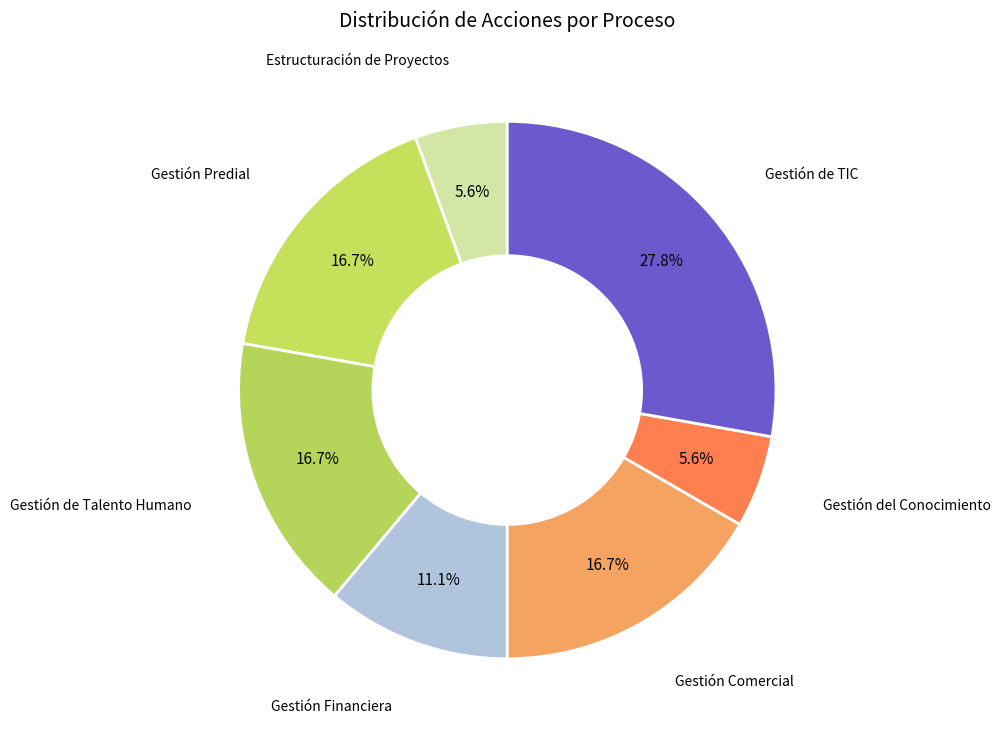

How many slices are in this pie chart?

7